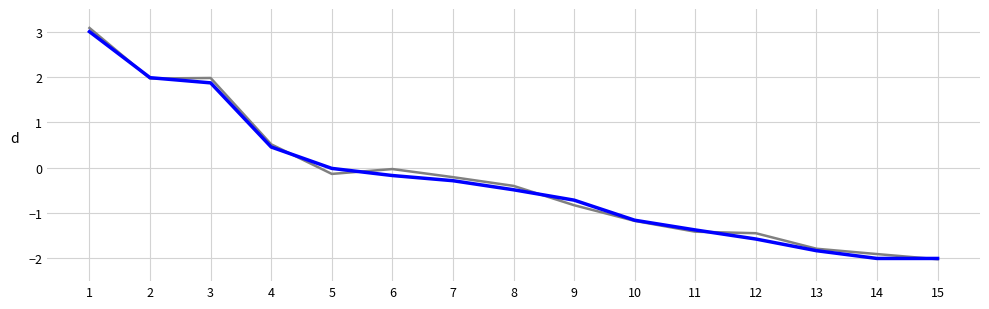

What is the smallest value displayed?

-2.0